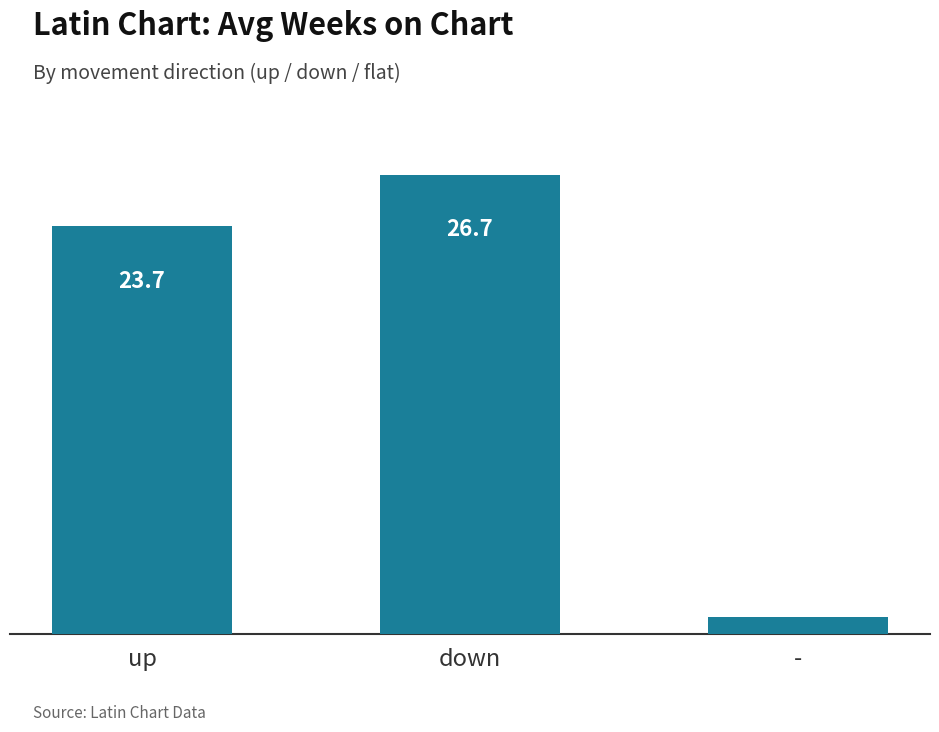

List the labels in order of value, smallest first.

-, up, down